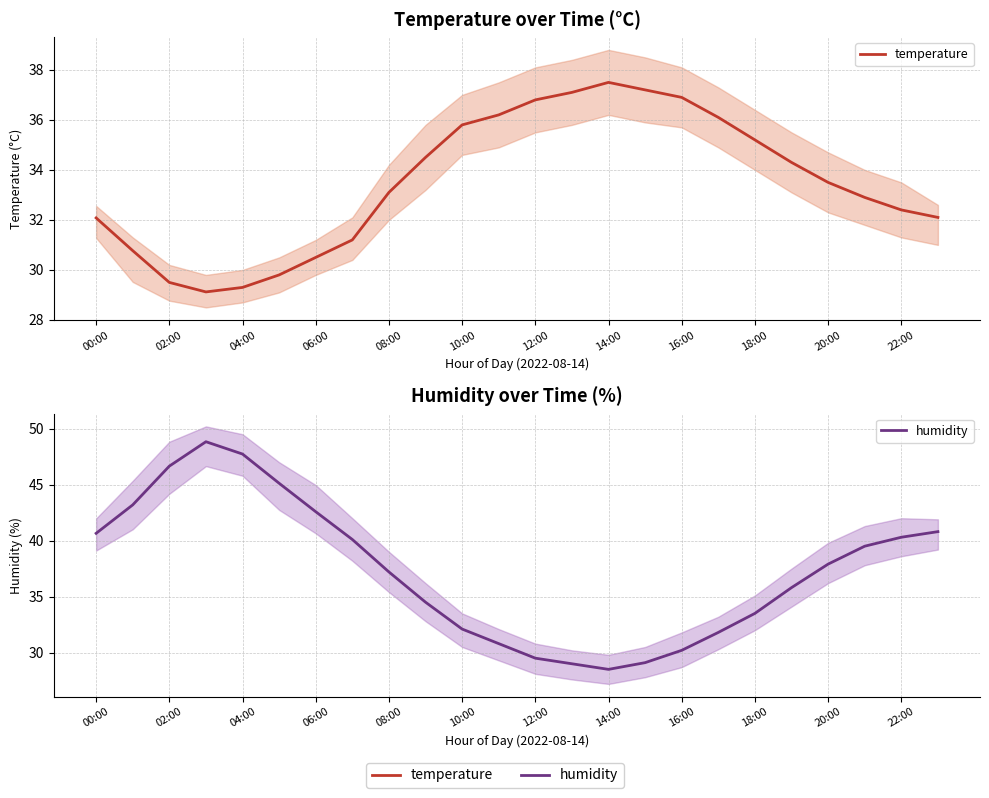

What position from the right is 15?

9